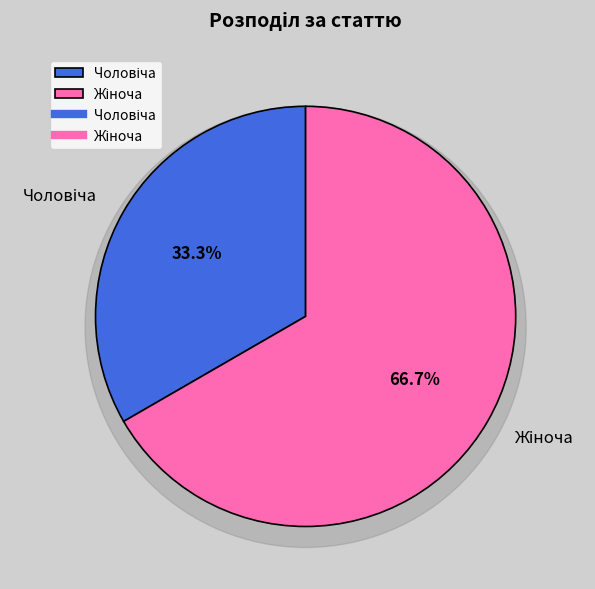

Approximately how many times larger is the value at Чоловіча compared to Жіноча?

0.5